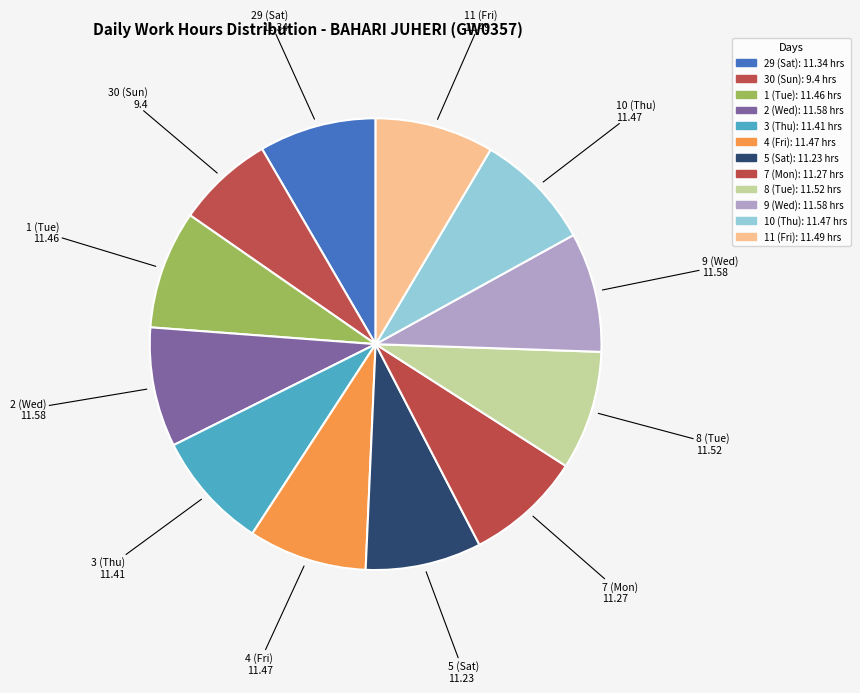

What percentage is the 30 (Sun) slice, to the nearest percent?

7%